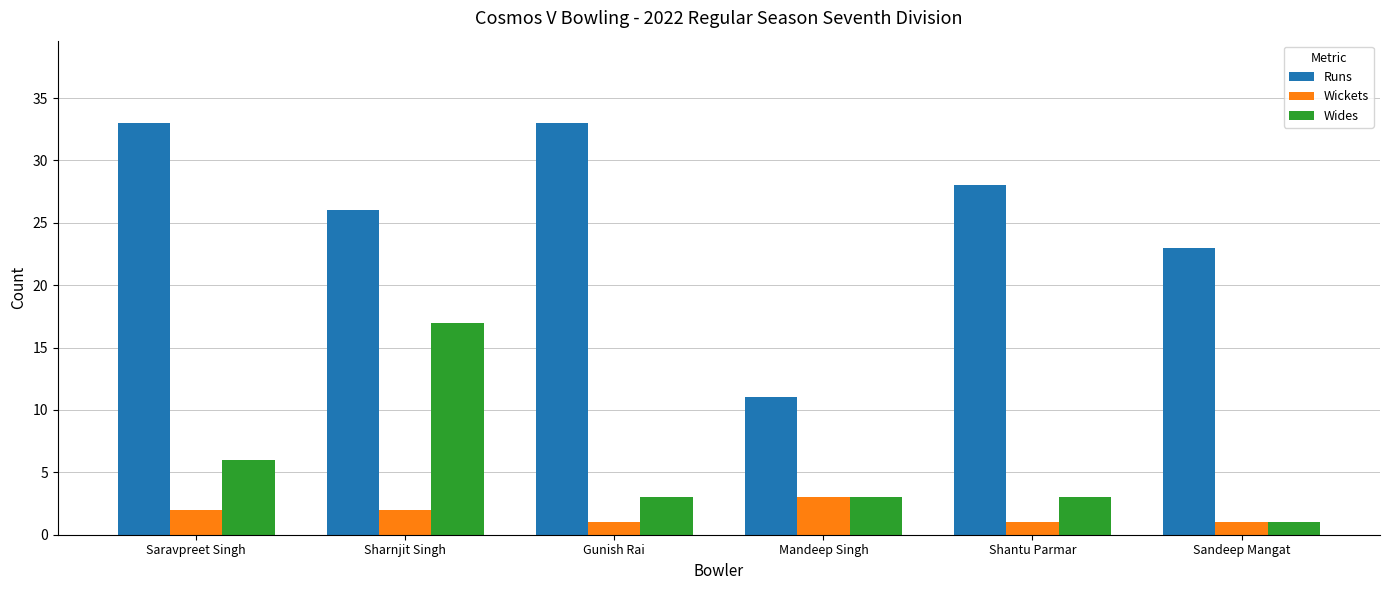

What is the sum of all Wides values?

33